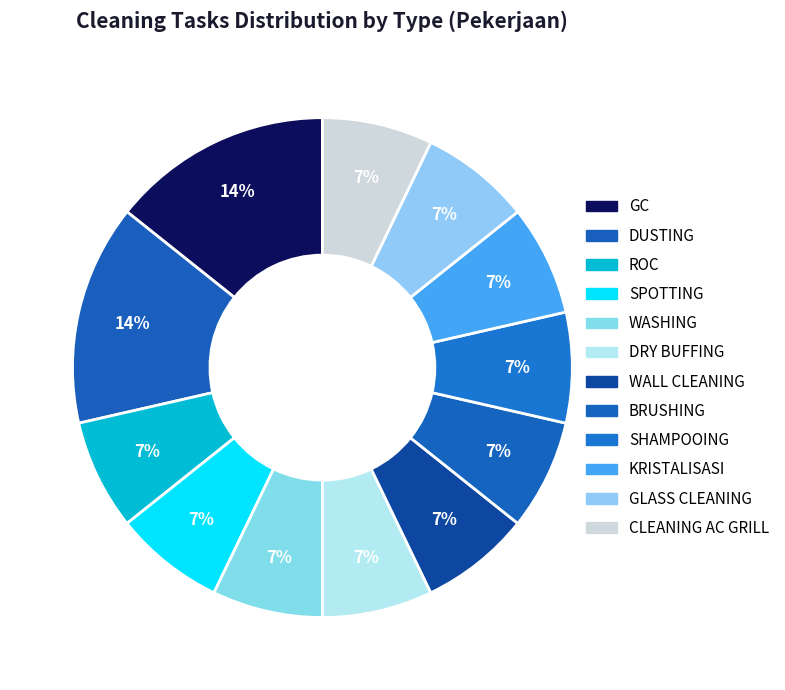

What portion of the pie excludes ROC?

92.9%